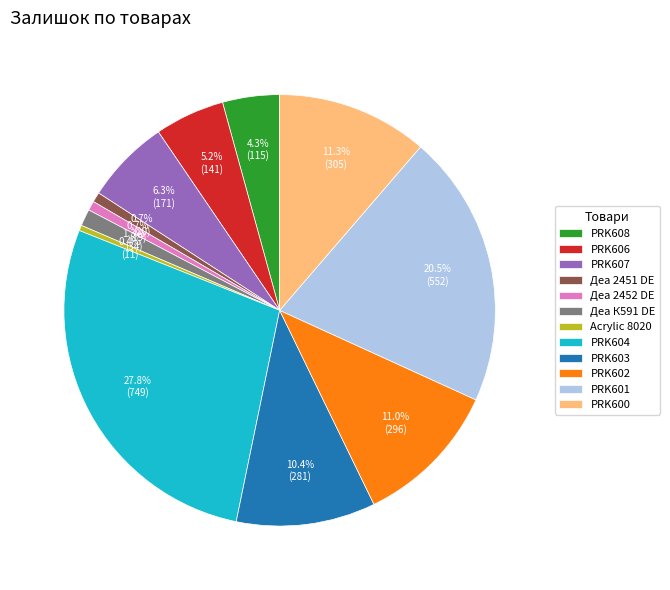

Is there any slice that represents more than half of the pie?

No